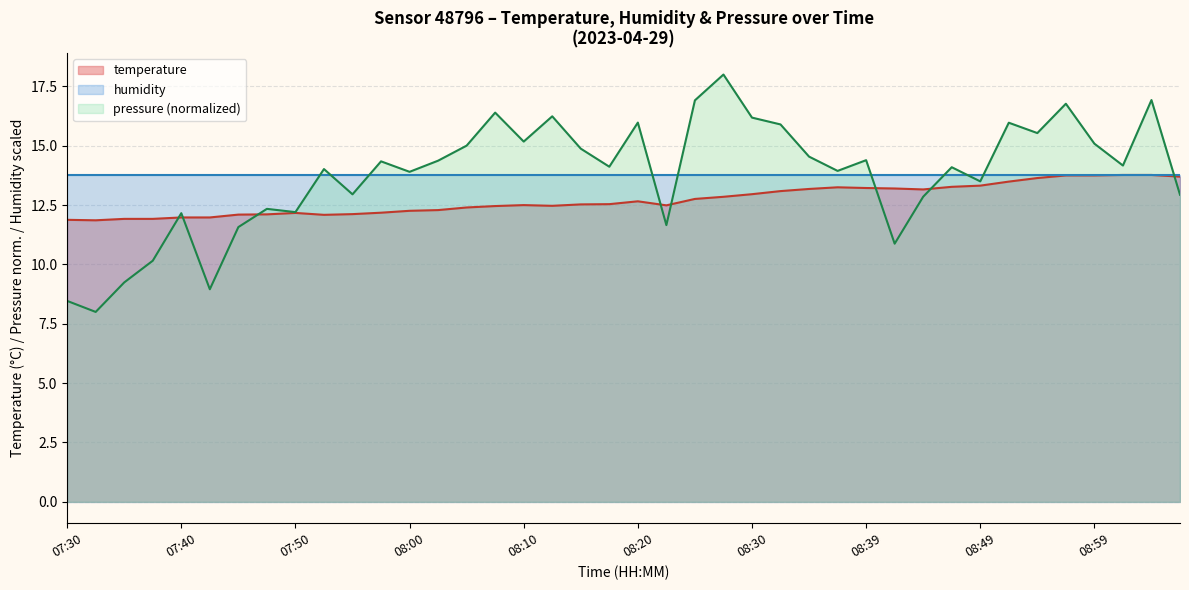

What is the change in value from 07:43 to 08:37?

+1.3